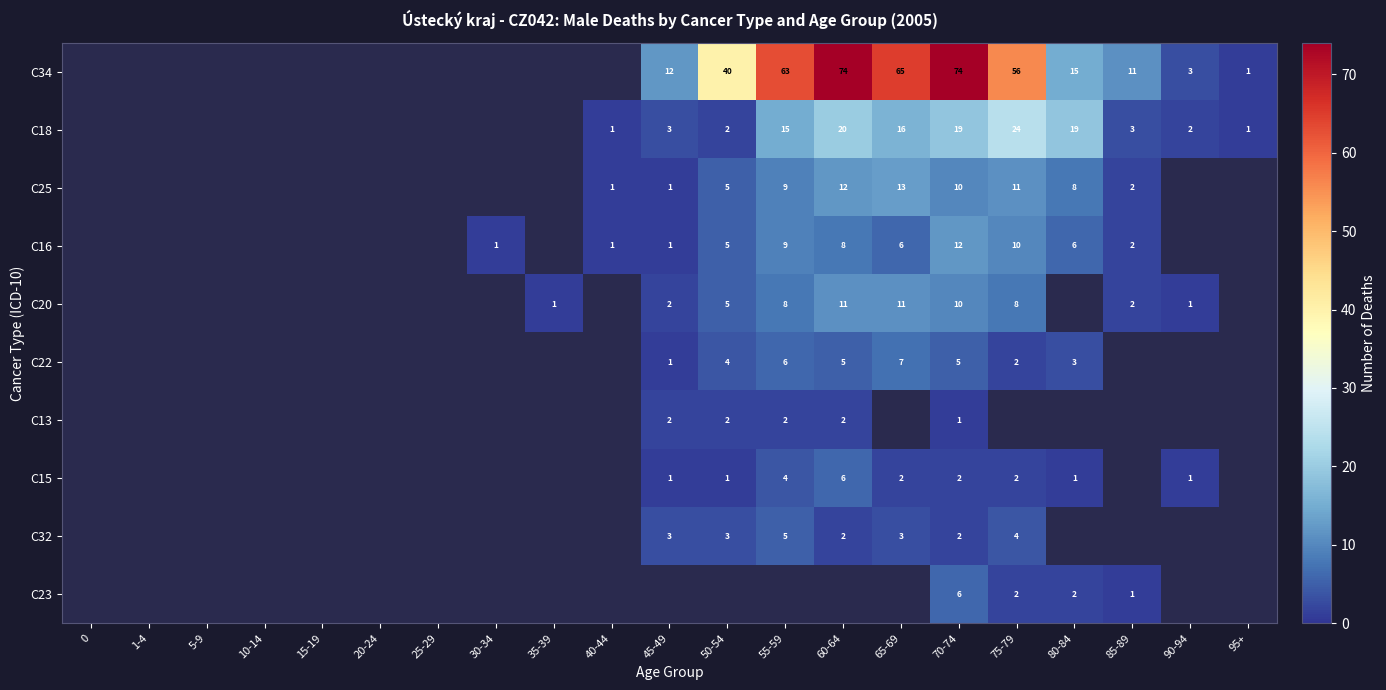

How many categories are shown in the chart?

21